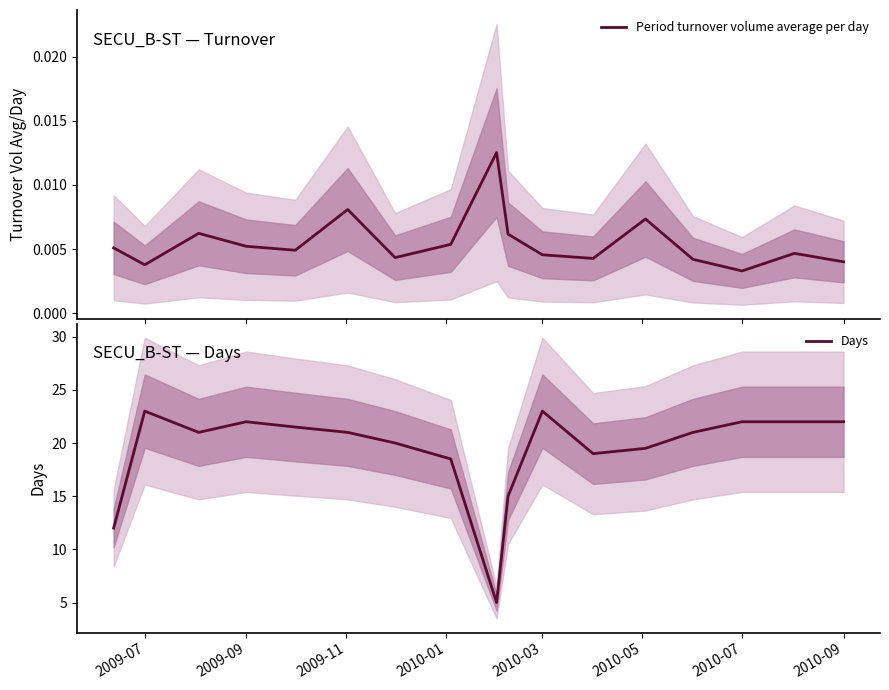

At which category is the sum across all series the highest?

2010-03